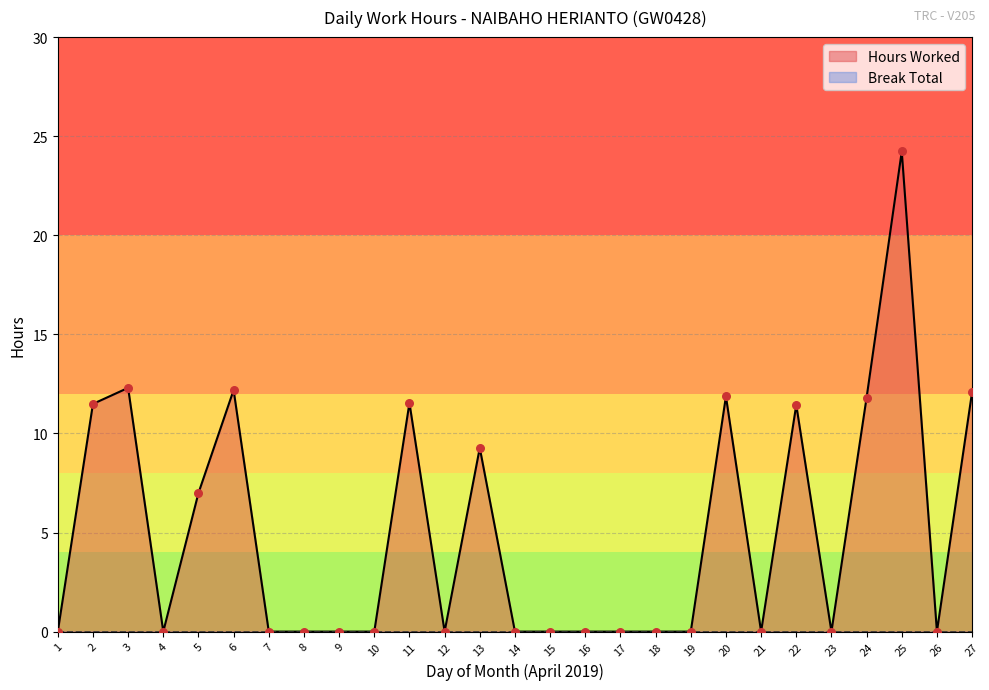

At how many categories does at least one series exceed 15?

1